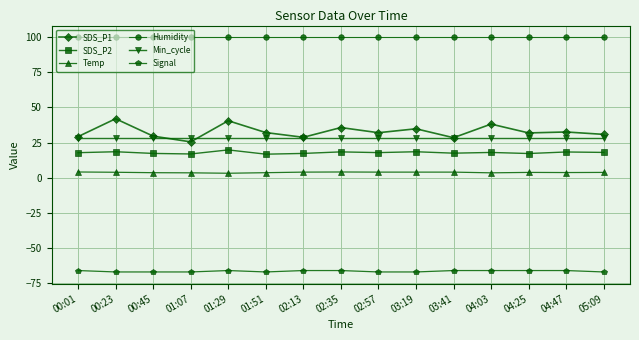

How many Temp values are between 3 and 4?

13